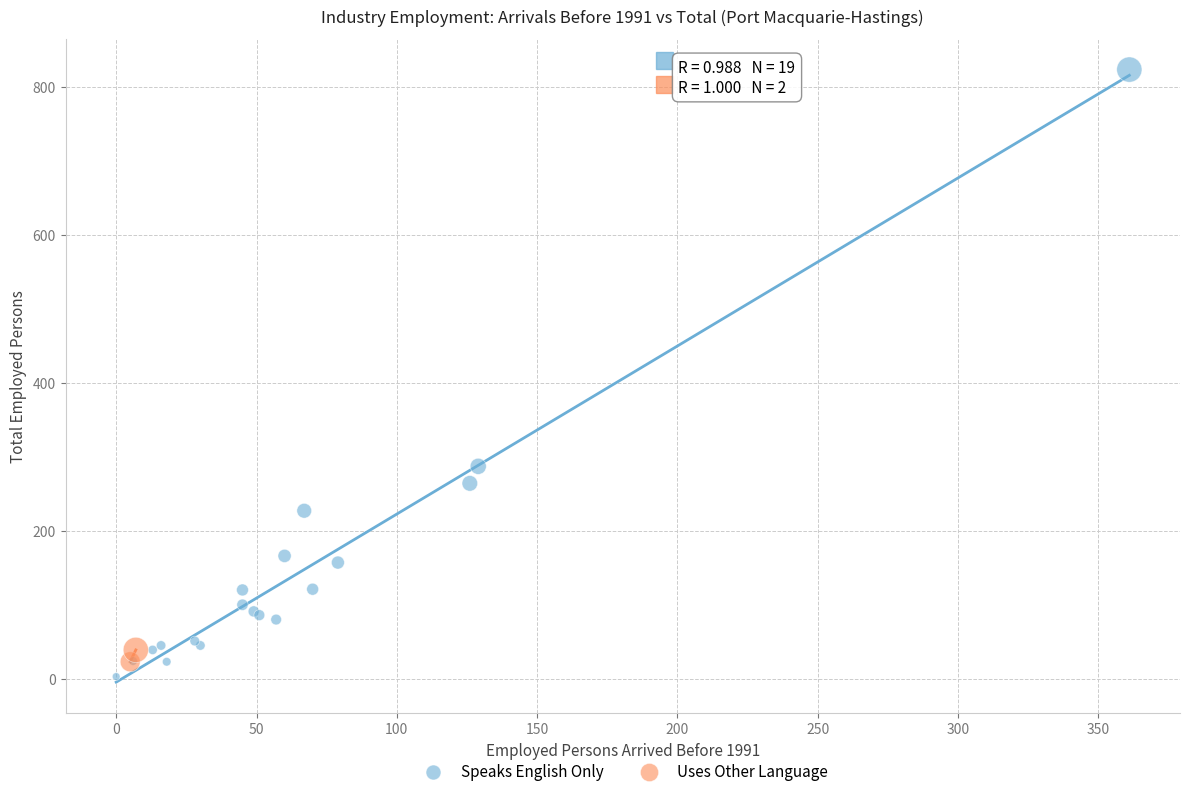

What are all the series names shown in the legend?

Speaks English Only, Uses Other Language